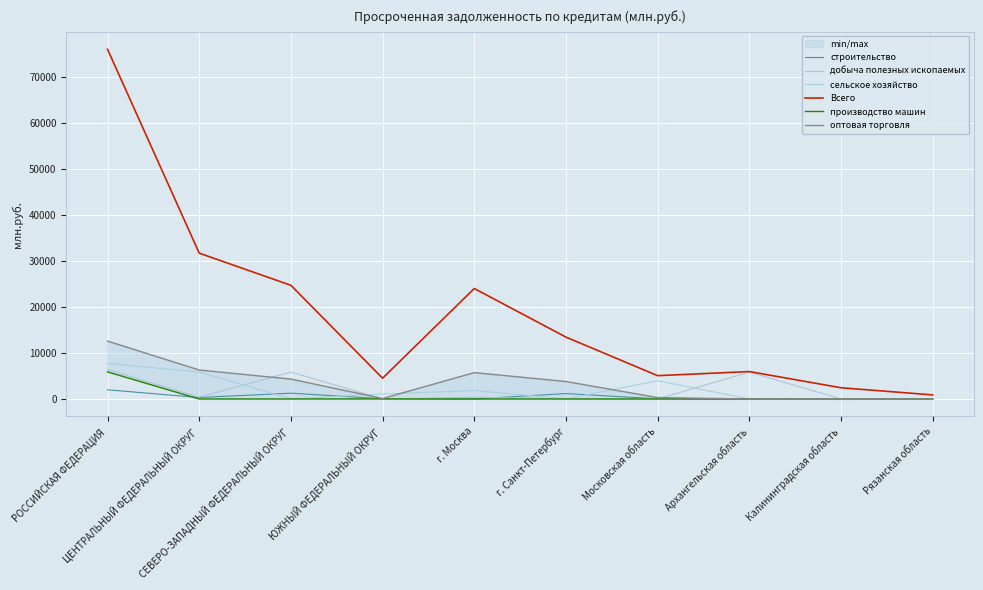

True or false: Всего and добыча полезных ископаемых intersect in this chart.

False